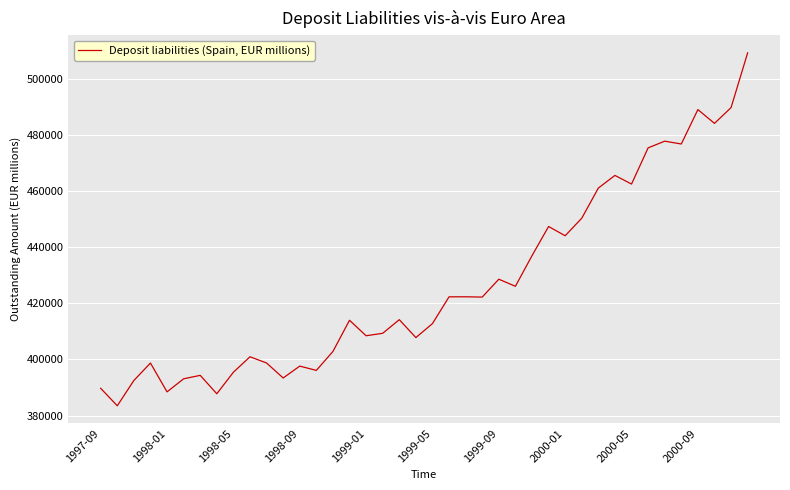

What is the difference between the maximum and minimum values?

125696